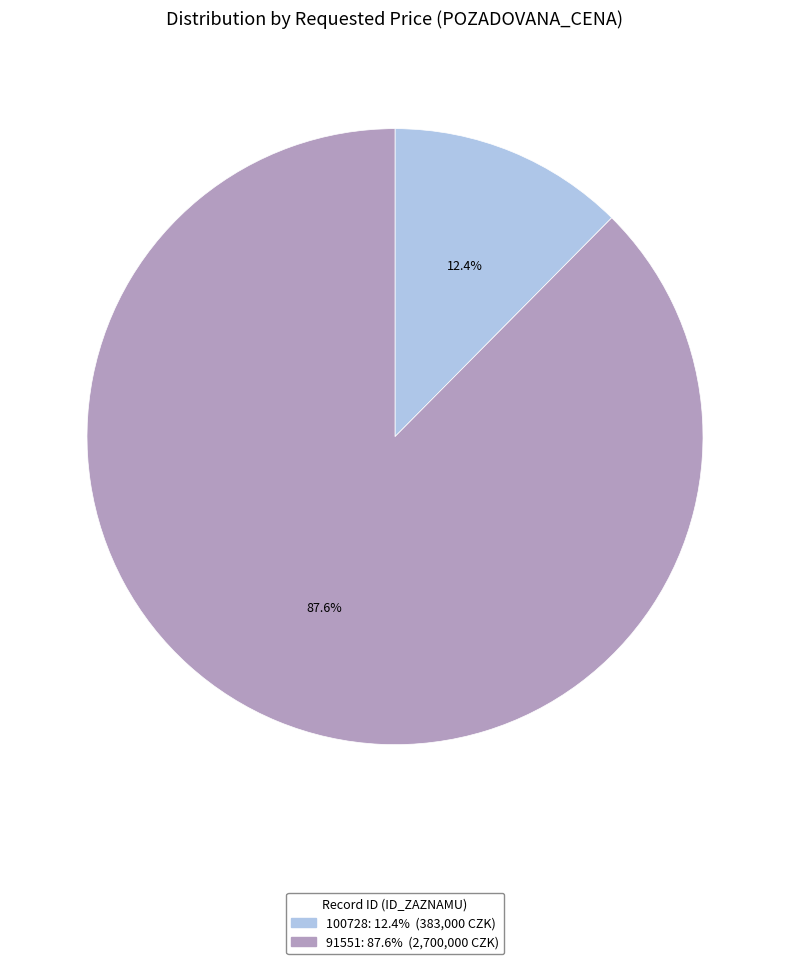

Is it true that 91551 is 88% of the pie?

True